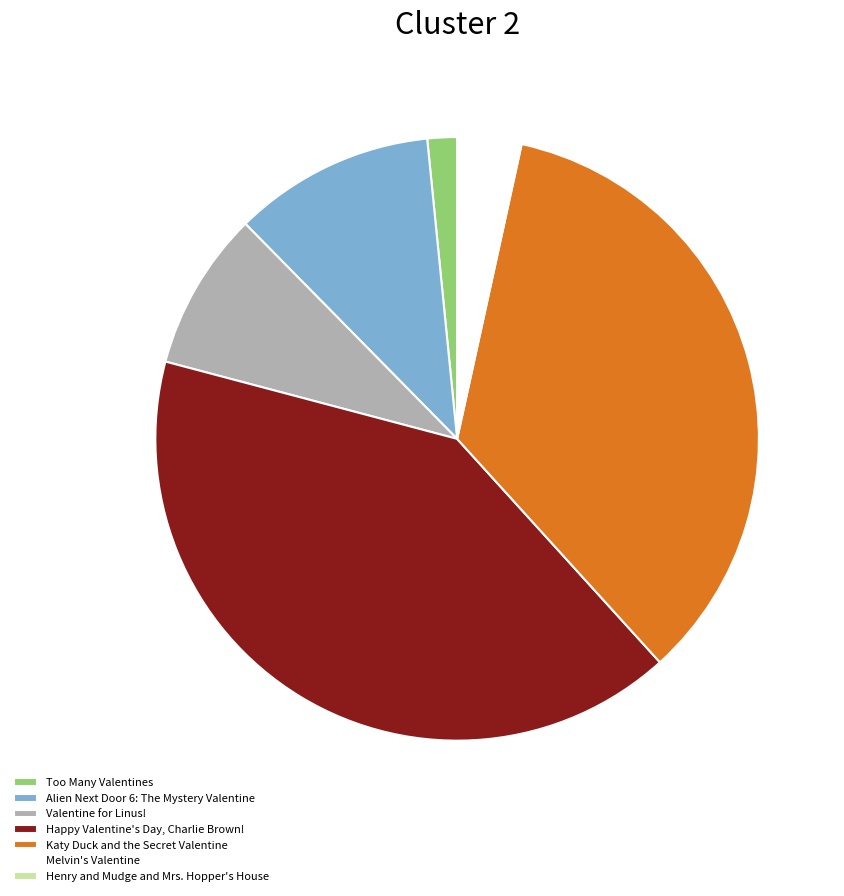

Is there any slice that represents more than half of the pie?

No